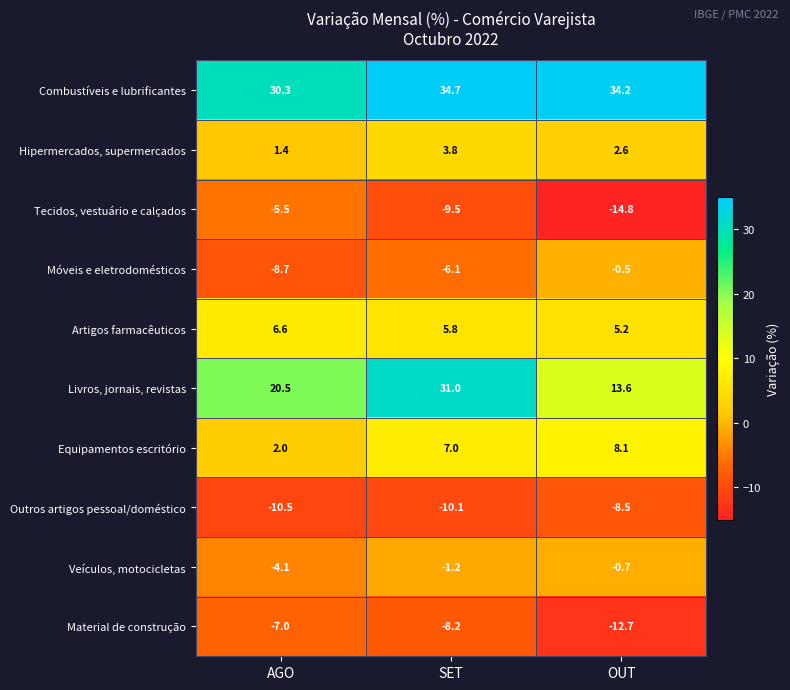

What is the greatest value displayed?

34.7